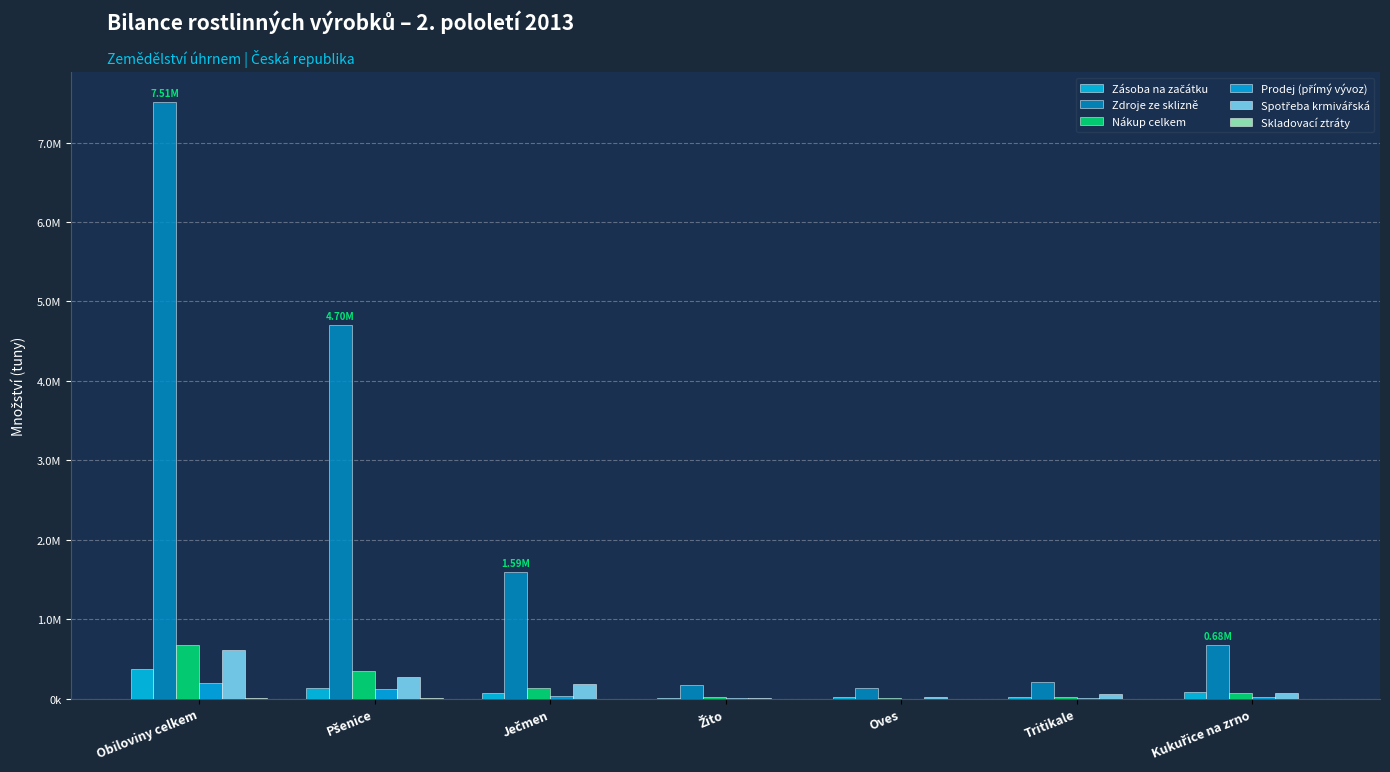

Rank the categories by Nákup celkem value from highest to lowest.

Obiloviny celkem, Pšenice, Ječmen, Kukuřice na zrno, Tritikale, Žito, Oves